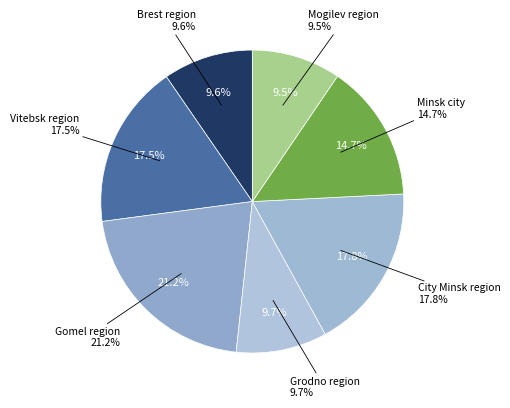

To the nearest percent, what percentage of the pie is Mogilev region?

10%